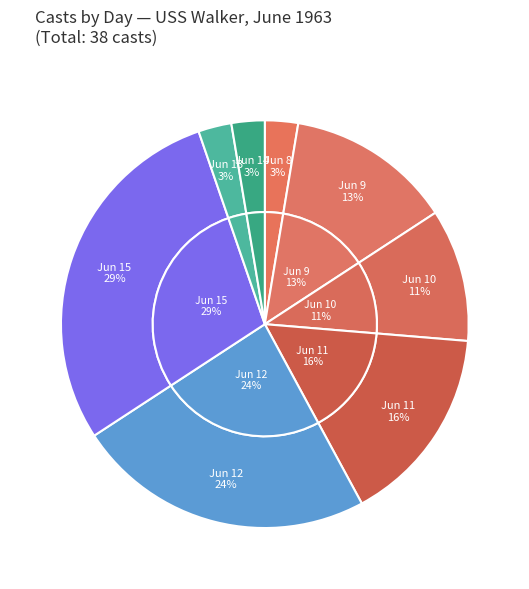

How many slices are in this pie chart?

8